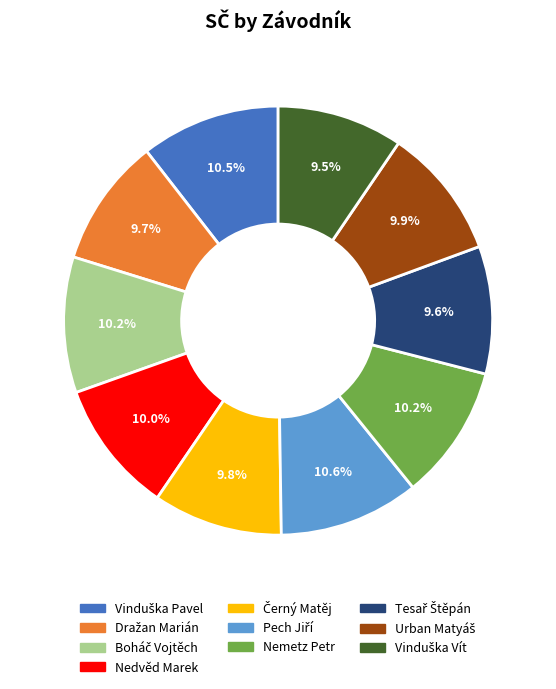

Combined, what portion of the pie is Nemetz Petr and Nedvěd Marek?

20.2%